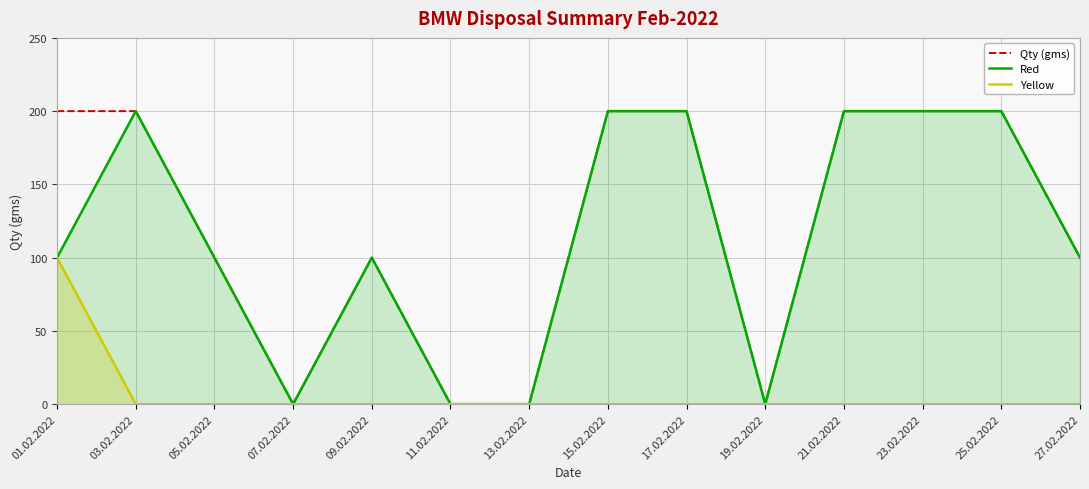

The value of Yellow at 09.02.2022 is 0. True or false?

True